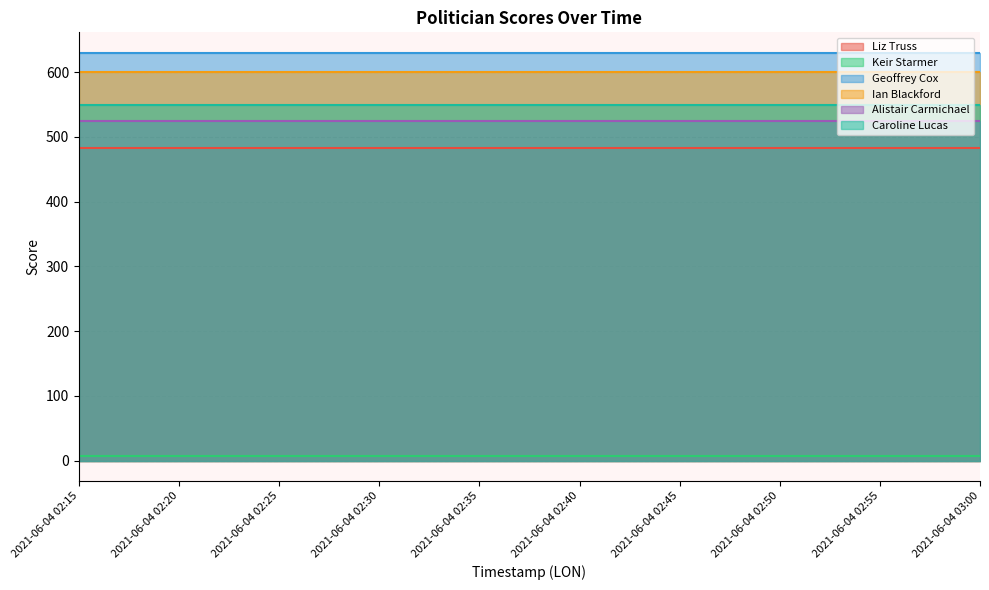

Read the Geoffrey Cox value at 2021-06-04 02:25.

630.0